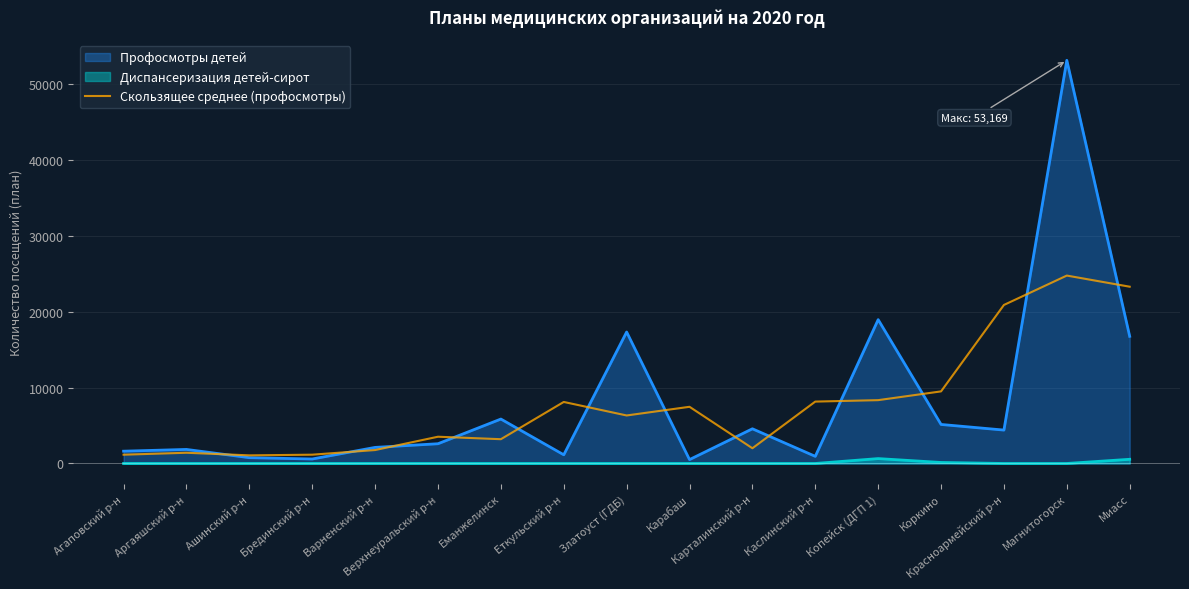

What is the label of the 8th point from the right?

Карабаш